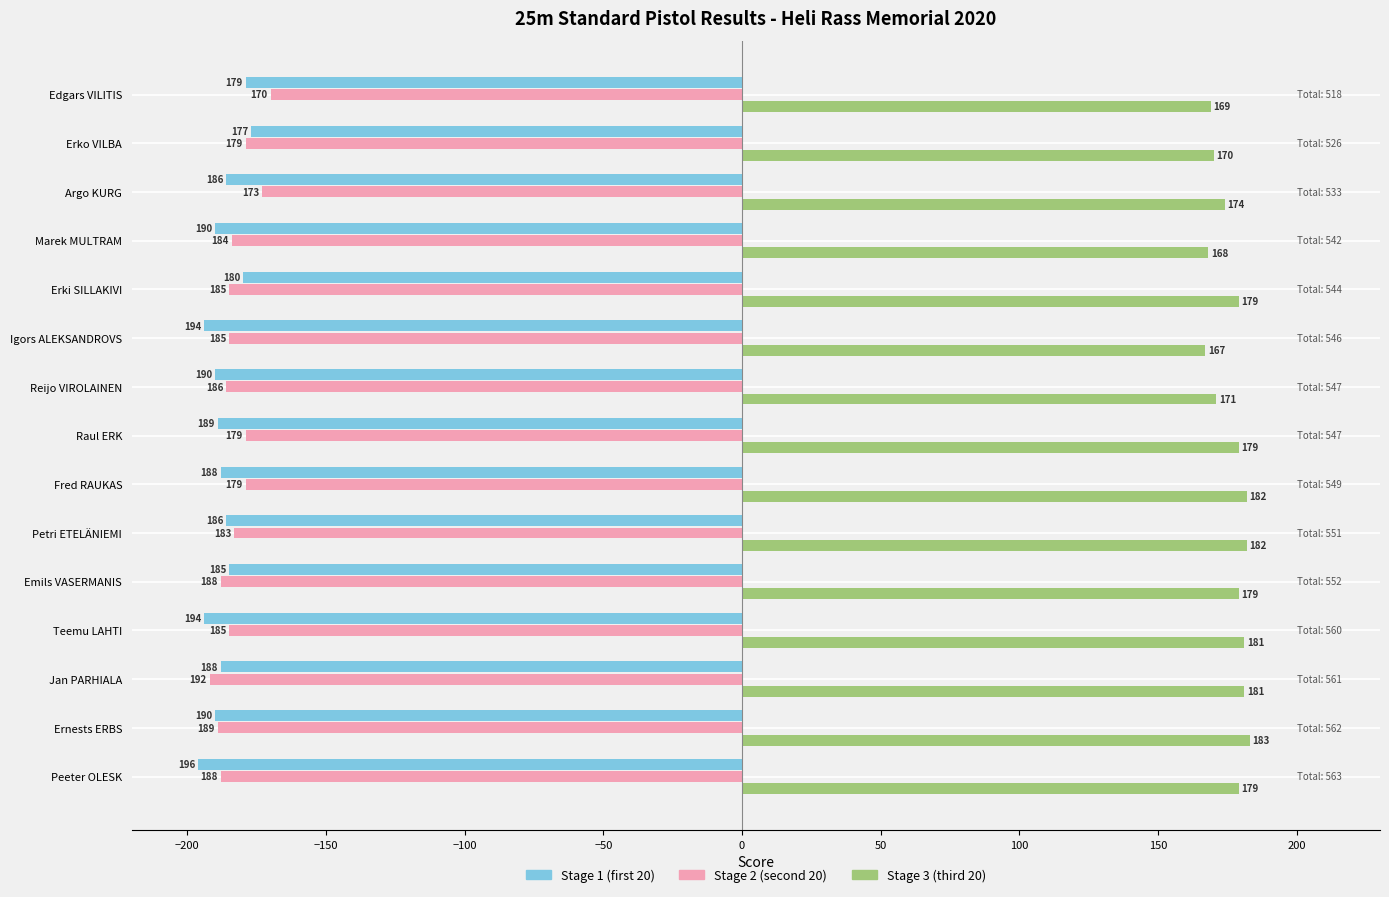

What is the value of the Stage 1 (first 20) bar at the 2nd from the left?

-190